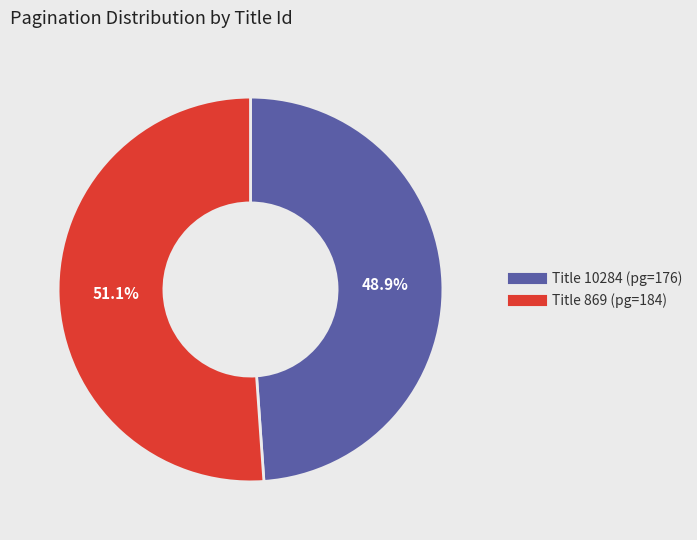

Is there a majority slice in this chart?

Yes